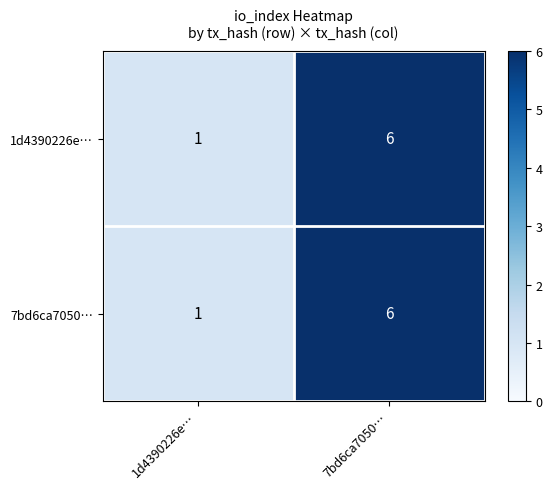

Which category has the highest value in the 7bd6ca7050… series?

7bd6ca7050…